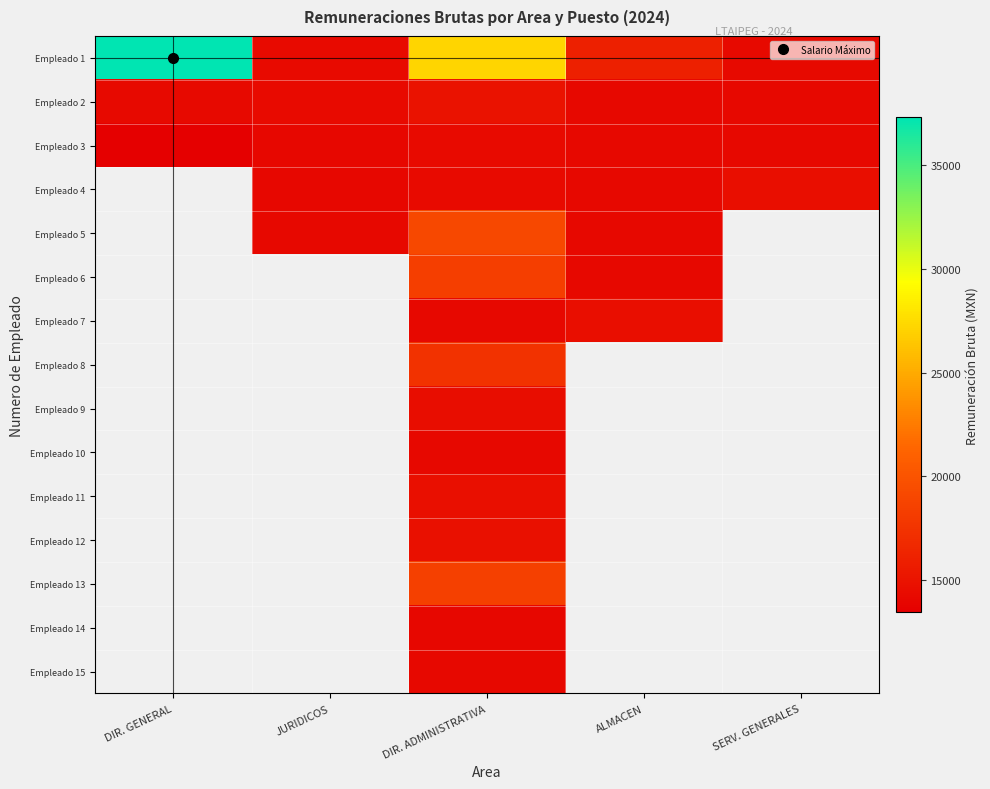

Which series has the largest total across all categories?

Empleado 1